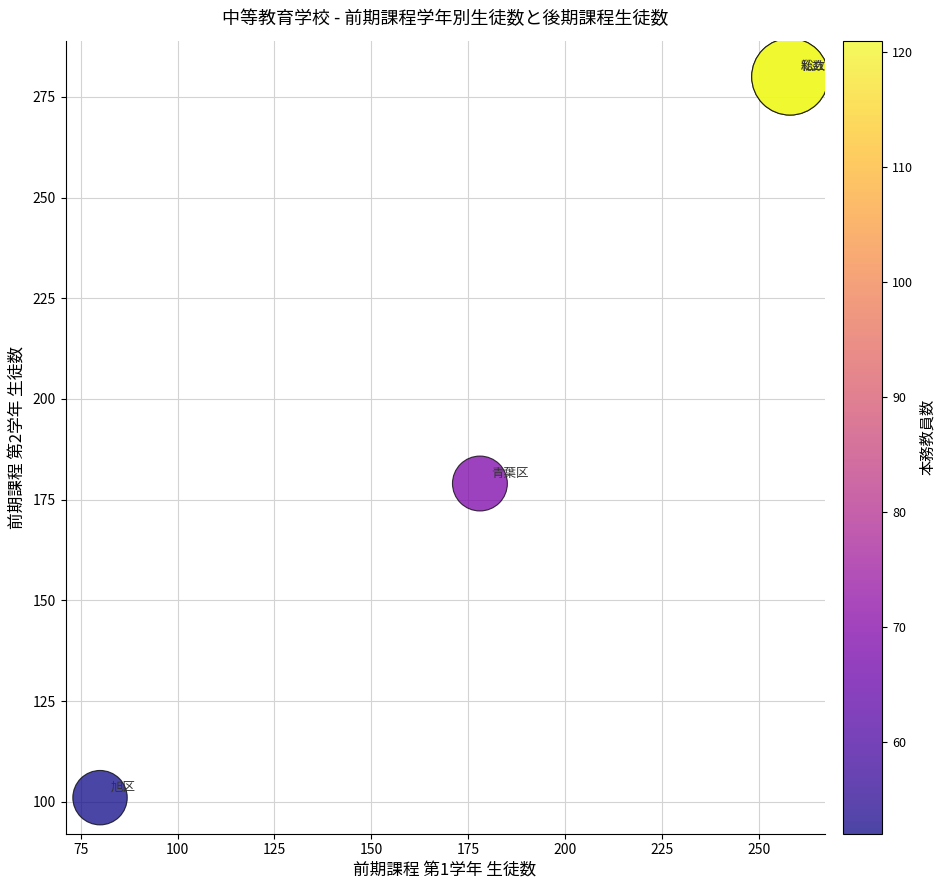

What Y value in the scatter plot is closest to 190?

179